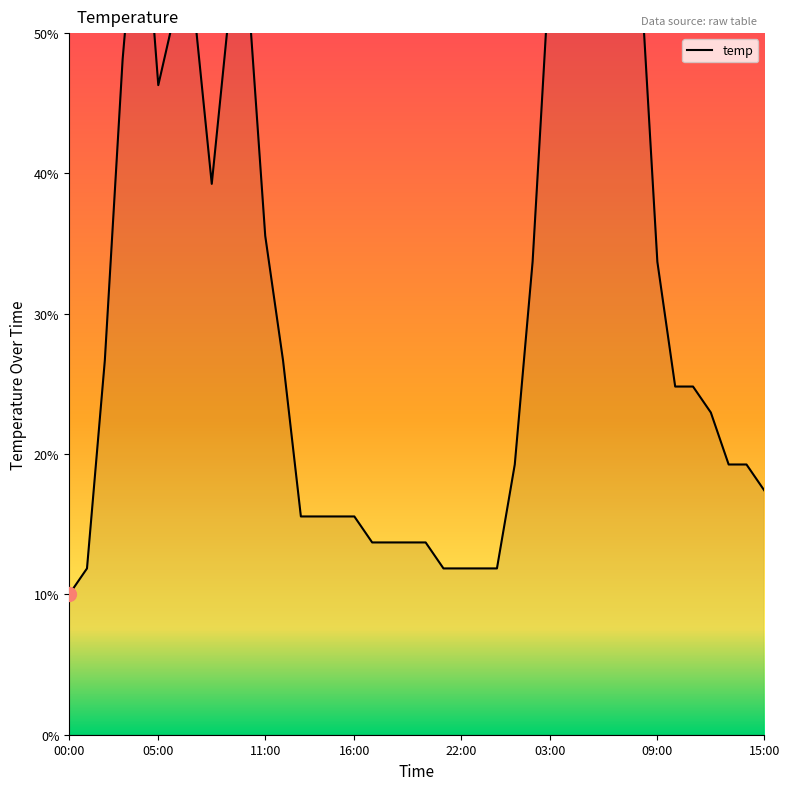

What is the maximum value shown in the chart?

70.0